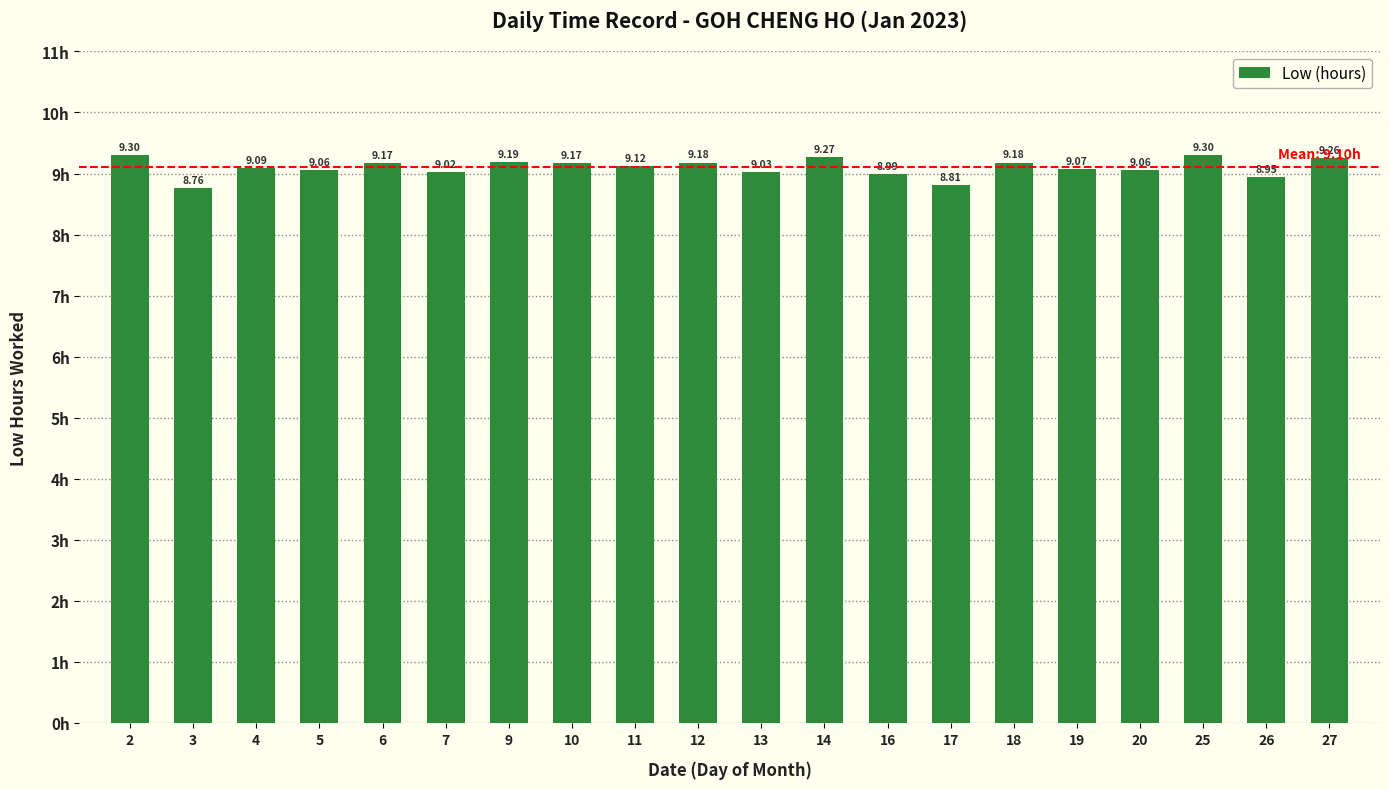

What is the difference between the maximum and minimum values?

0.5